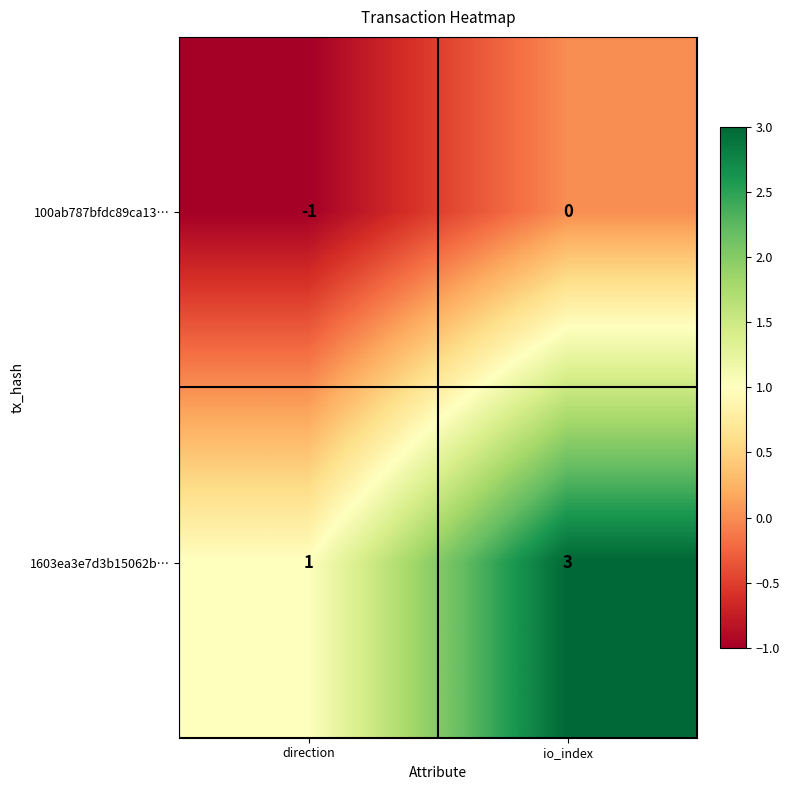

Which series has the largest total across all categories?

1603ea3e7d3b15062b…